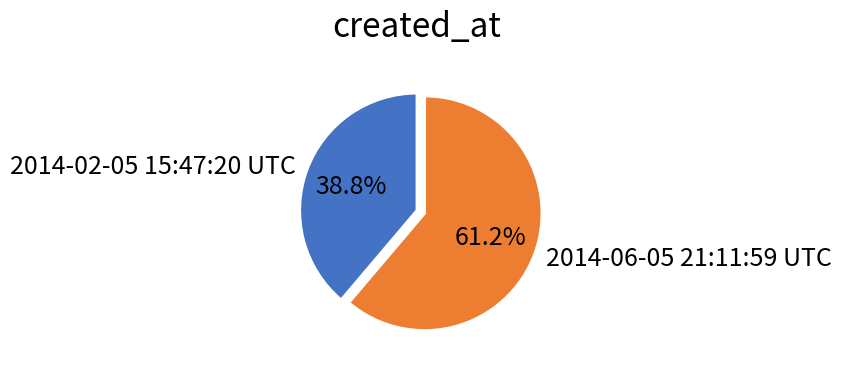

Is it true that 2014-06-05 21:11:59 UTC is 76% of the pie?

False